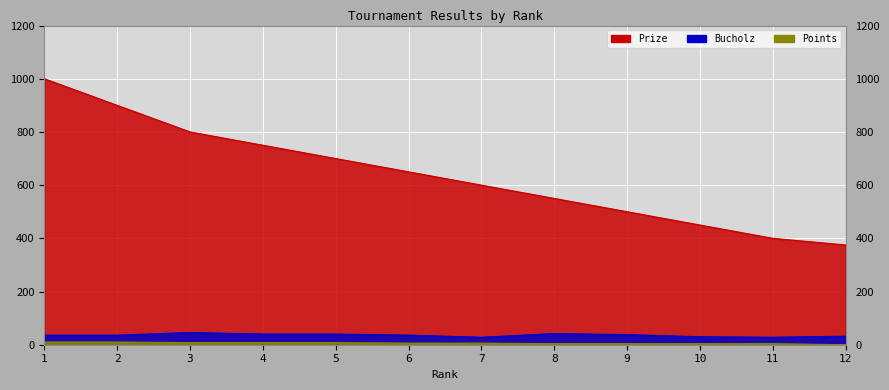

Which series changed the most between 5 and 7?

Prize